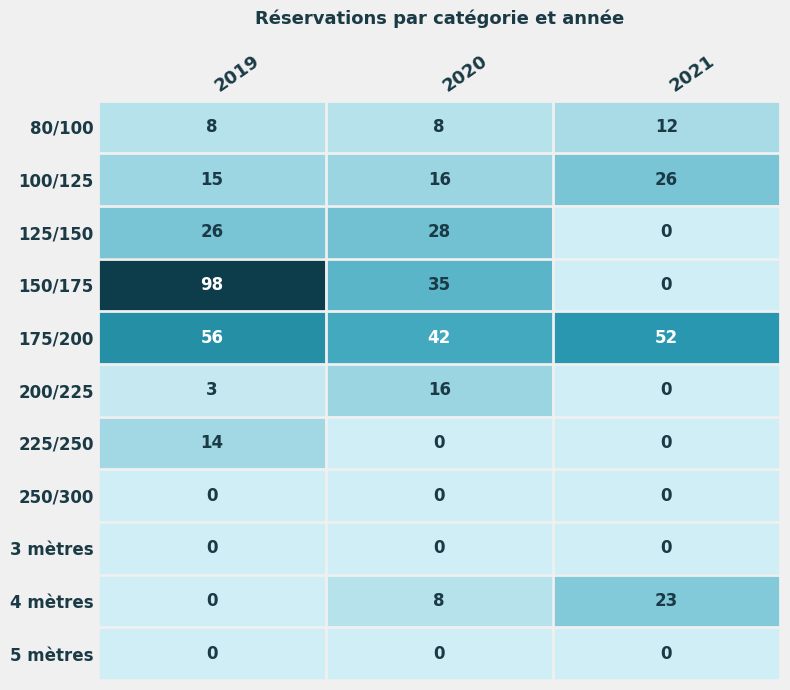

What is the highest value of the 80/100 series?

12